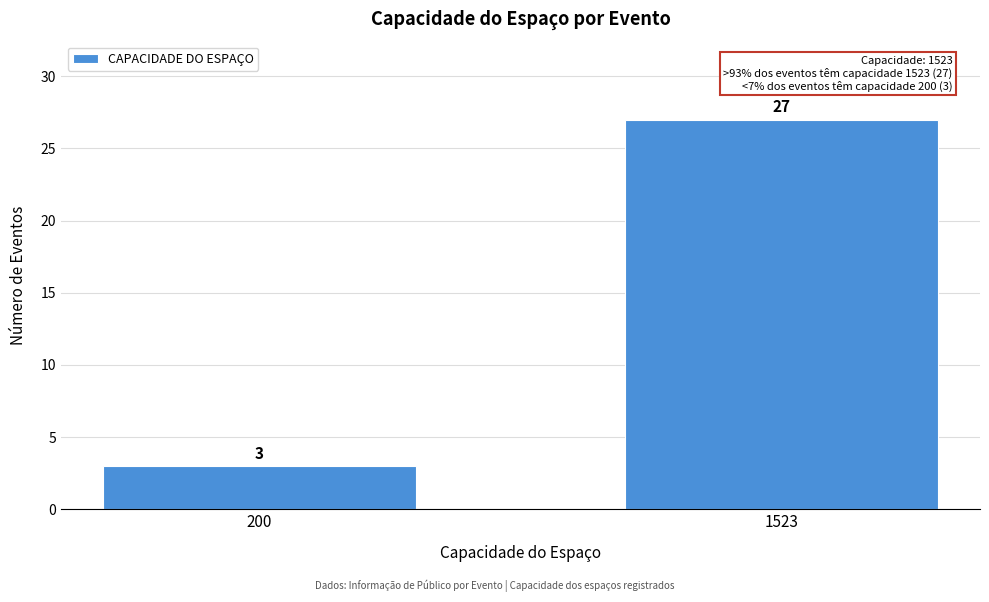

Reading left to right, transcribe all the data shown in this chart.

3	27